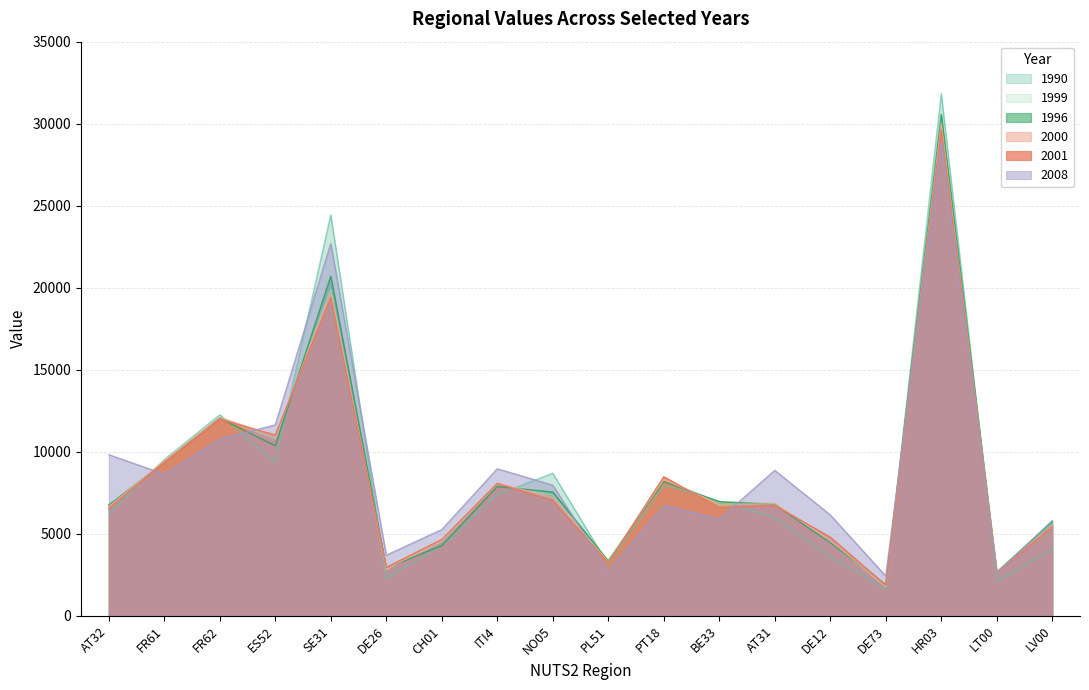

Rank the series at HR03 from lowest to highest value.

2008, 2001, 2000, 1999, 1996, 1990